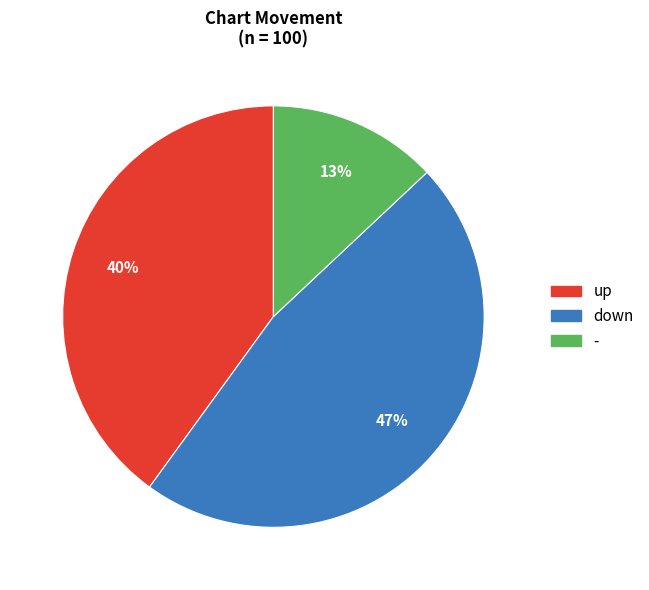

Rank the categories by value from lowest to highest.

-, up, down